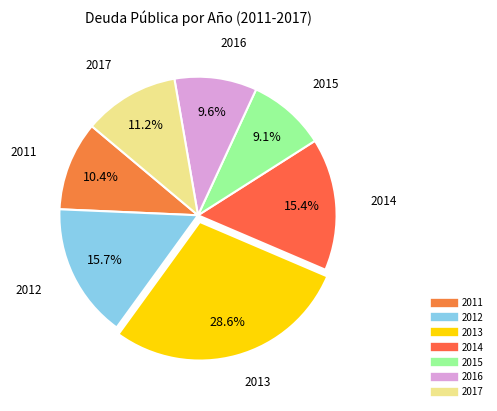

How many slices are in this pie chart?

7